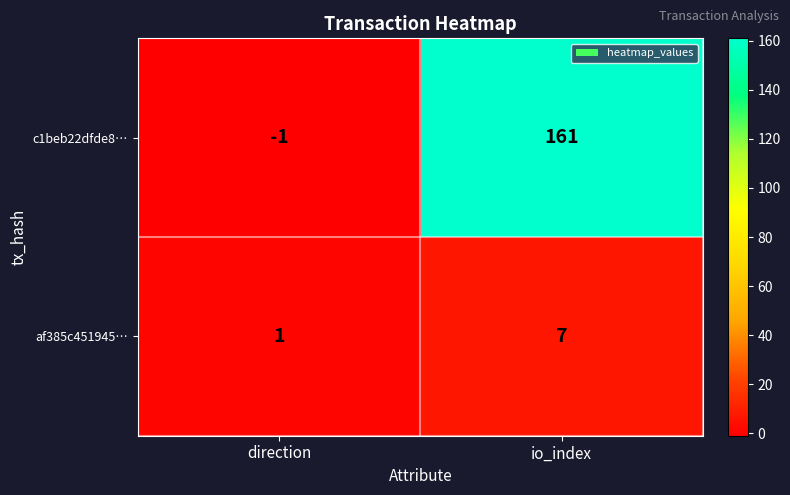

What is the sum of all af385c451945… values?

8